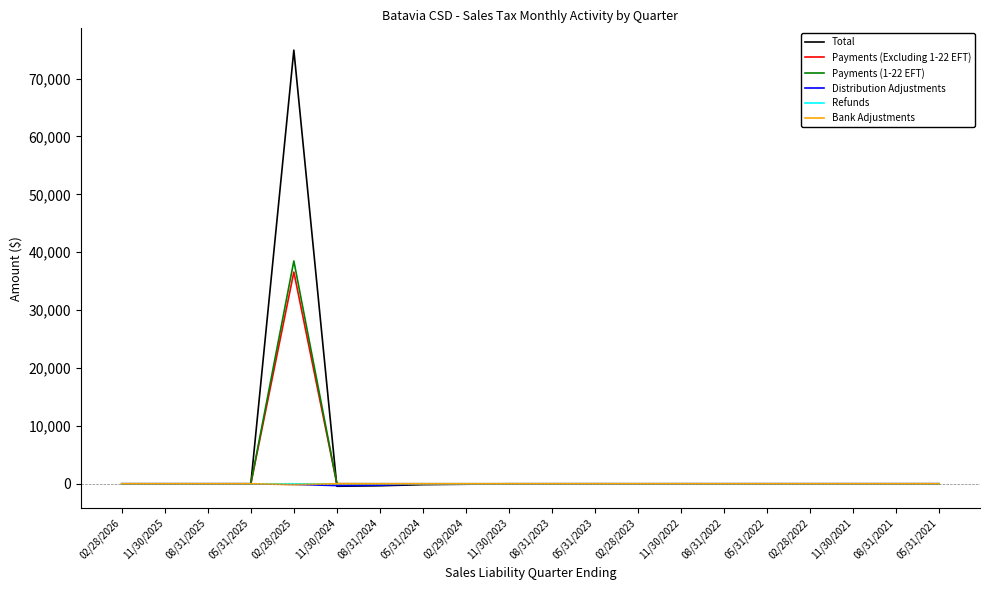

Between 02/28/2025 and 05/31/2024, which series saw the biggest shift?

Total